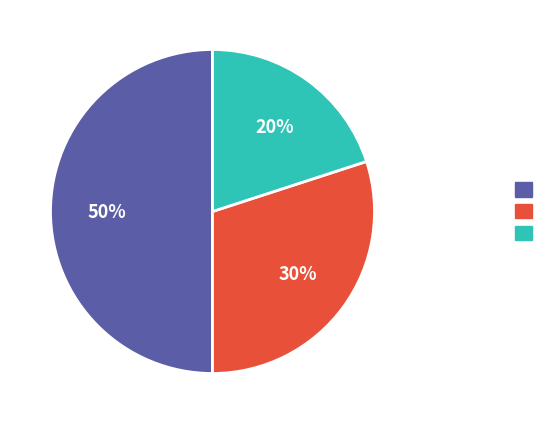

To the nearest percent, what is the average slice percentage?

33%